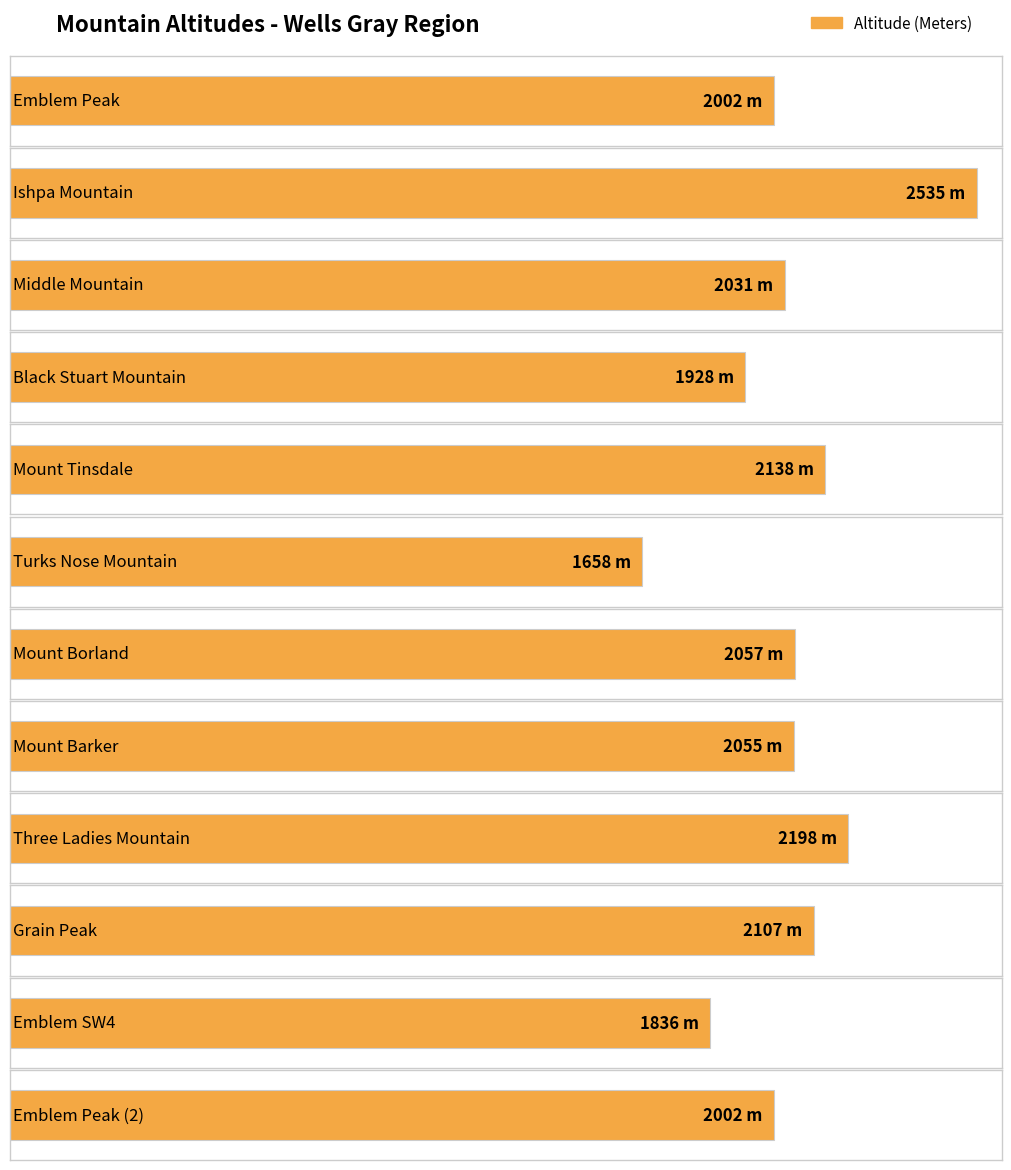

What value does the data have at Middle Mountain?

2031